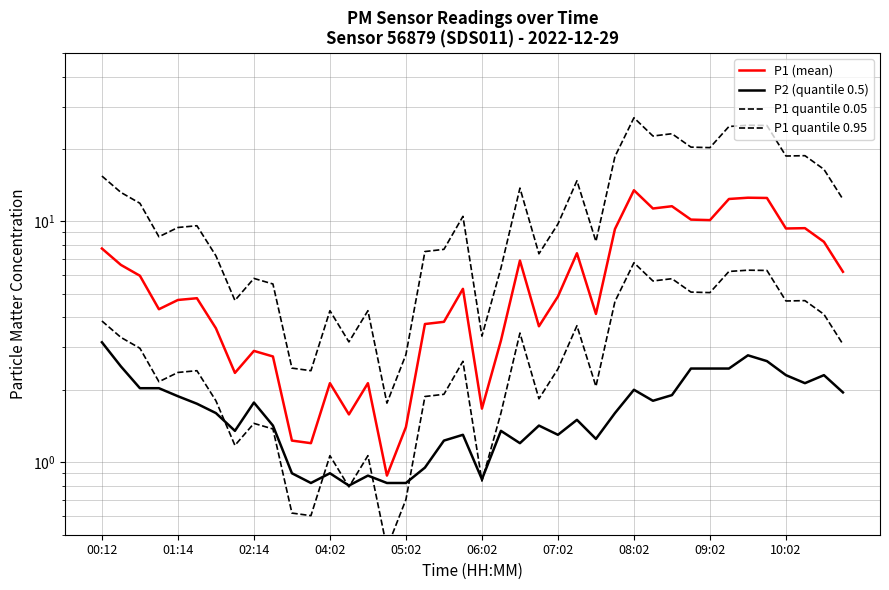

How many interior local valleys does the P1 quantile 0.05 series have?

11